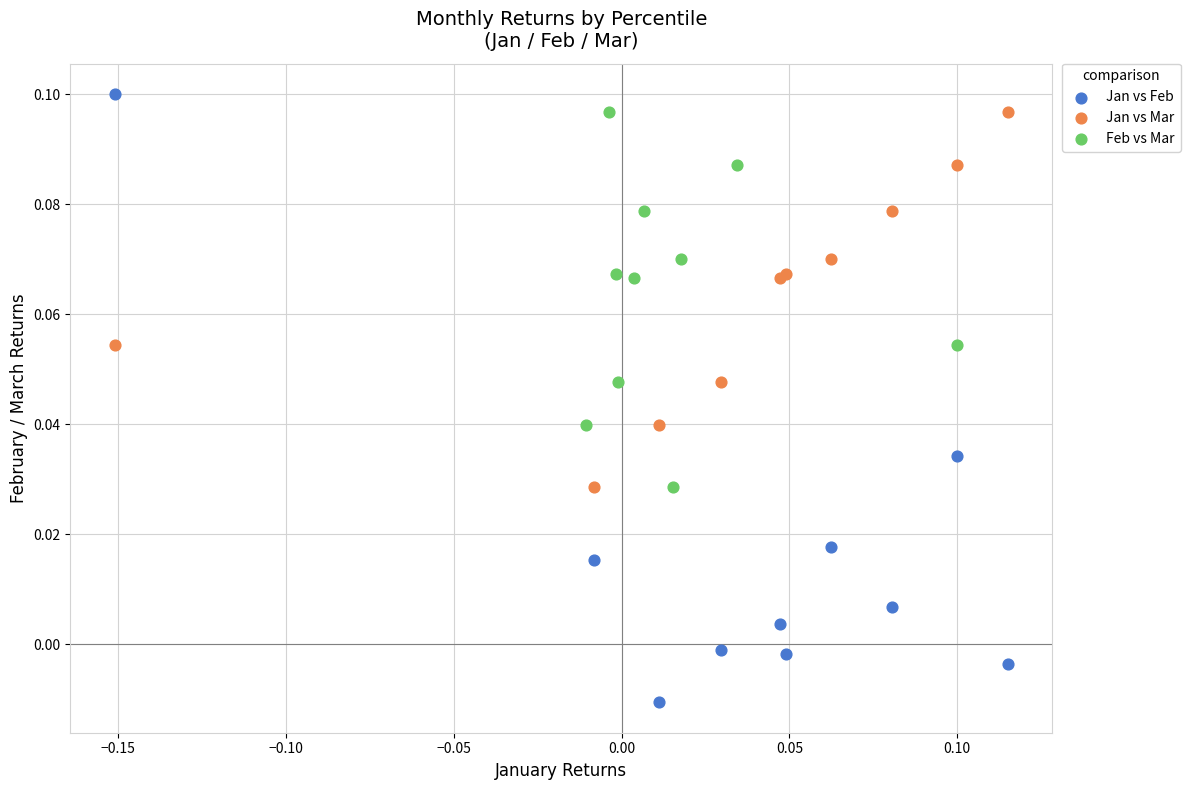

Which series reaches the maximum Y coordinate?

Jan vs Feb